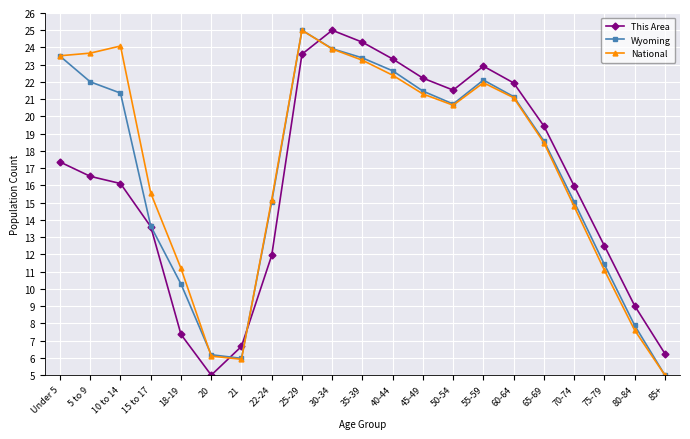

Between which two adjacent categories do National and This Area first intersect?

20 and 21